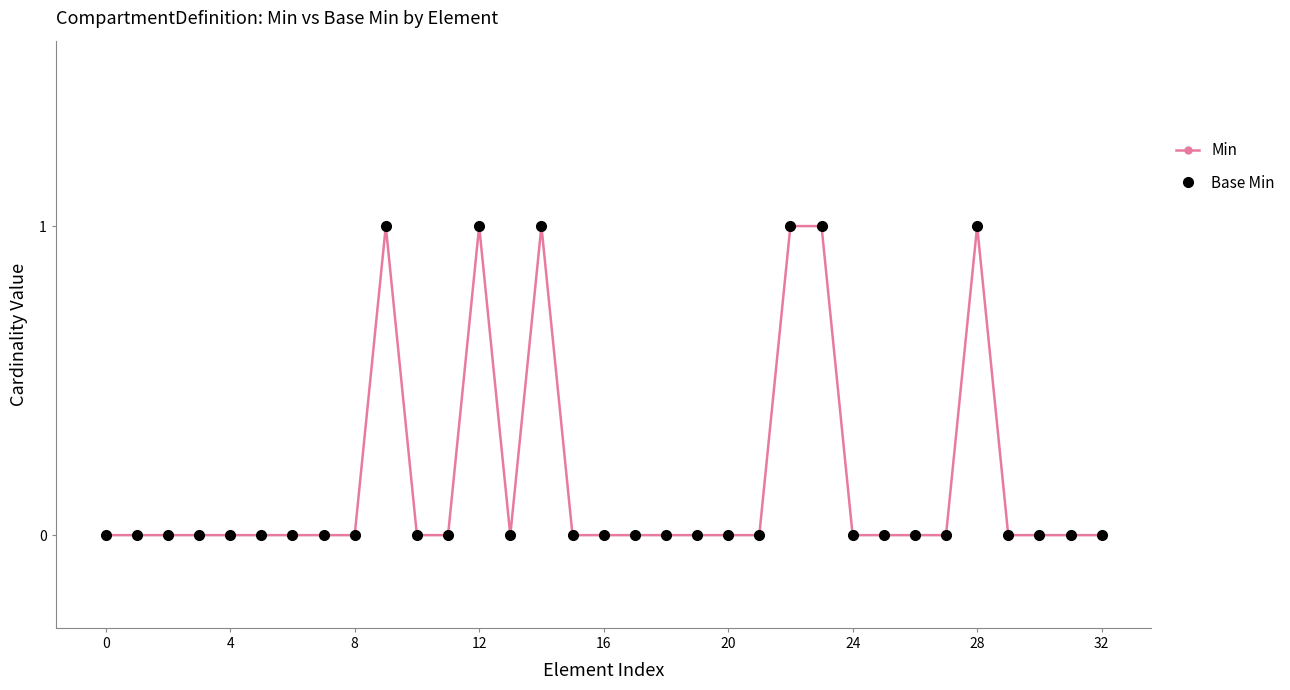

Does the chart have visible grid lines?

No